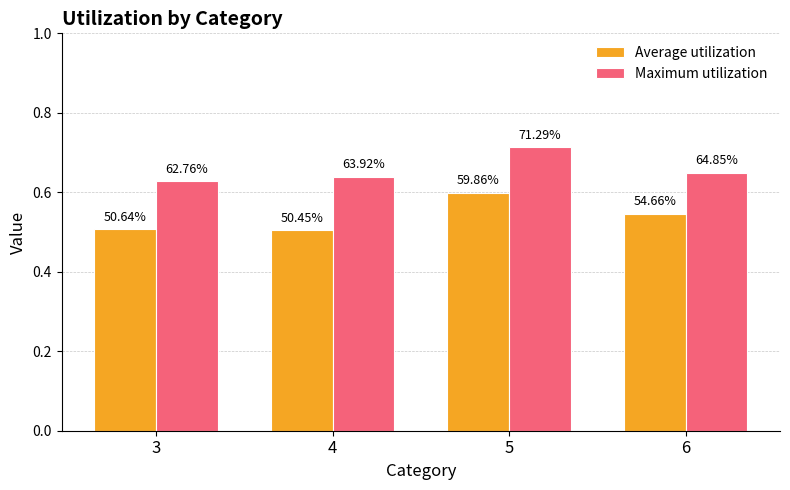

True or false: Maximum utilization has a value of 0.6 at 3.

True